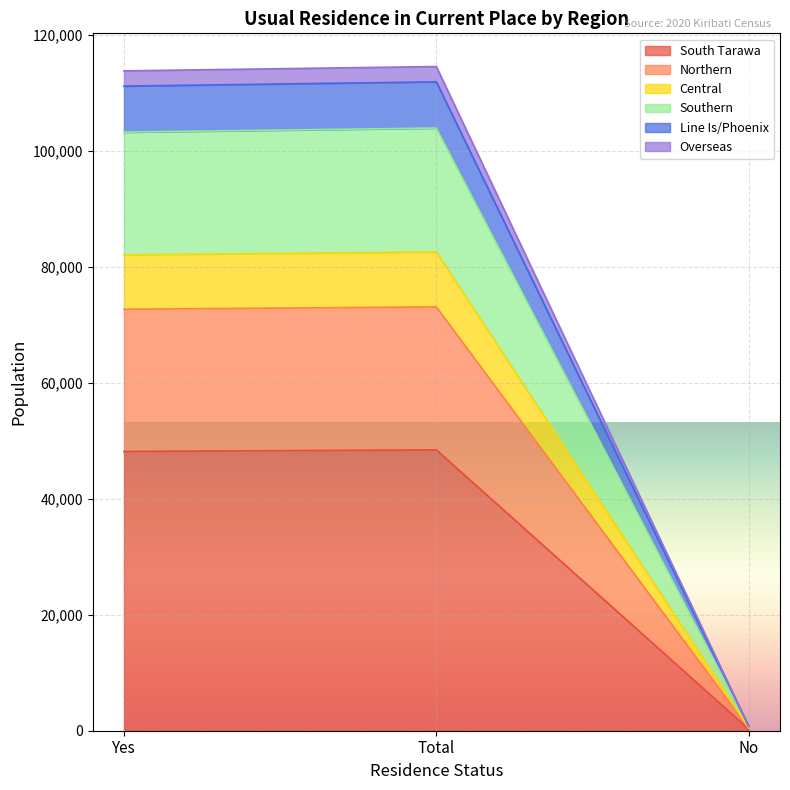

At which label does South Tarawa reach its minimum?

No